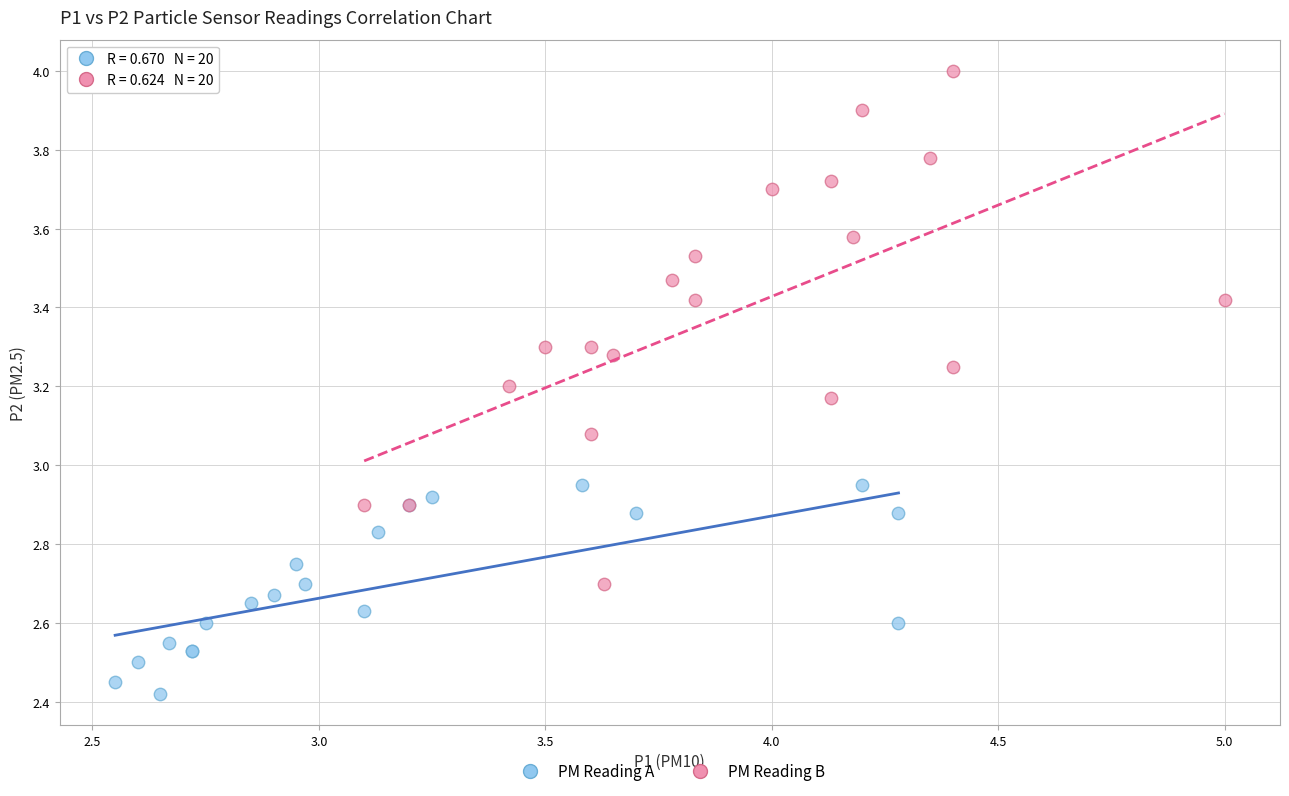

Which series has the largest Y range (max minus min)?

PM Reading B